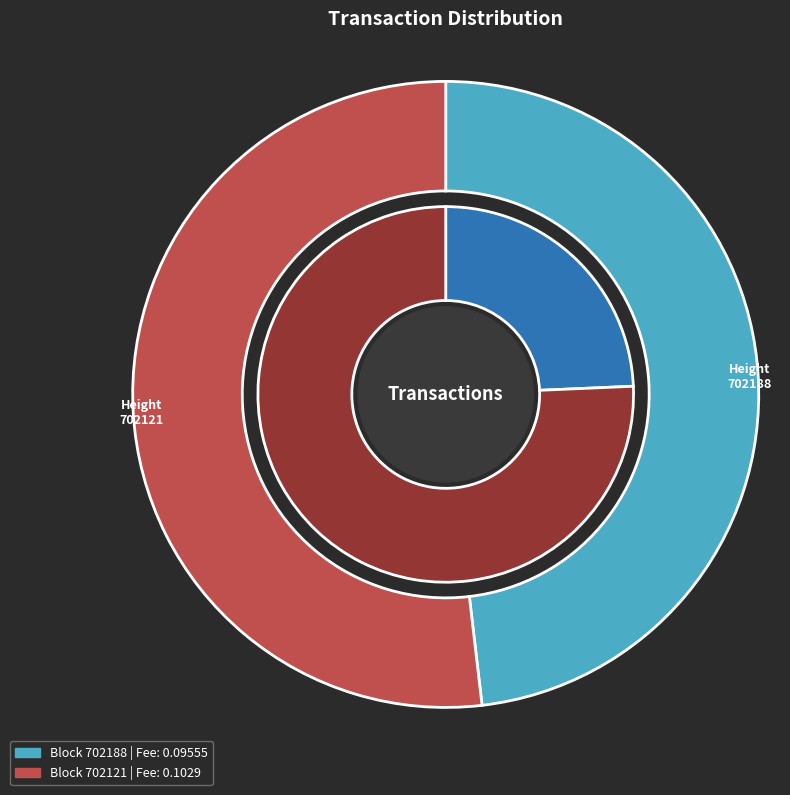

To the nearest percent, what portion does MultiOutSame Payment (702121) represent?

76%